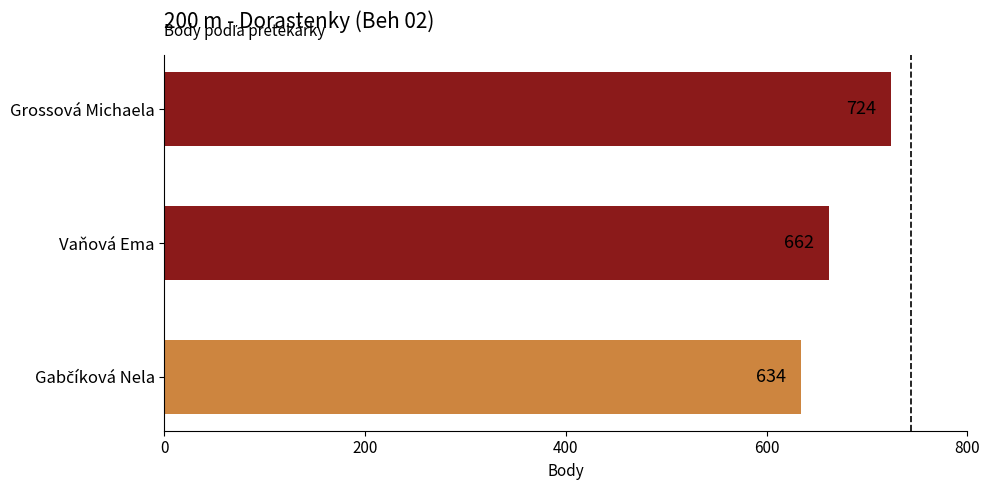

Reading bottom to top, list all the values displayed in this chart.

634	662	724